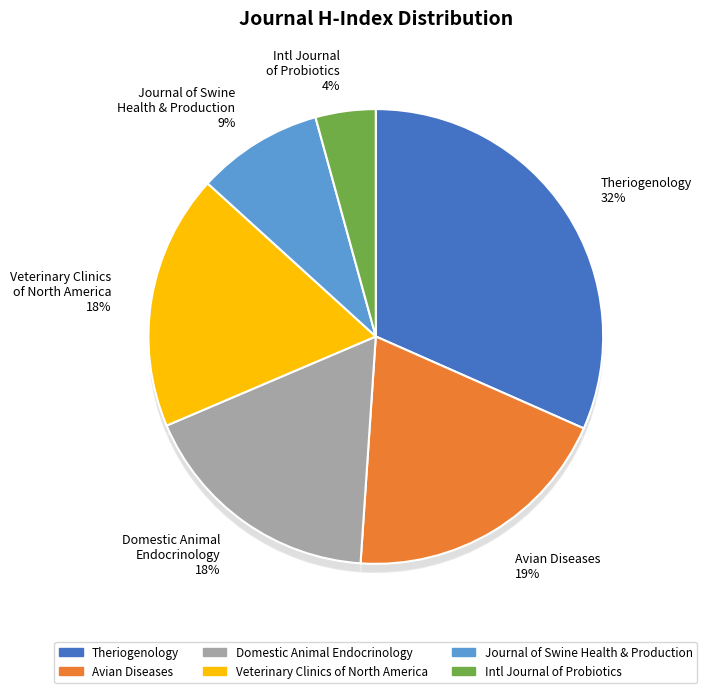

What percentage is the Avian Diseases slice, to the nearest percent?

19%